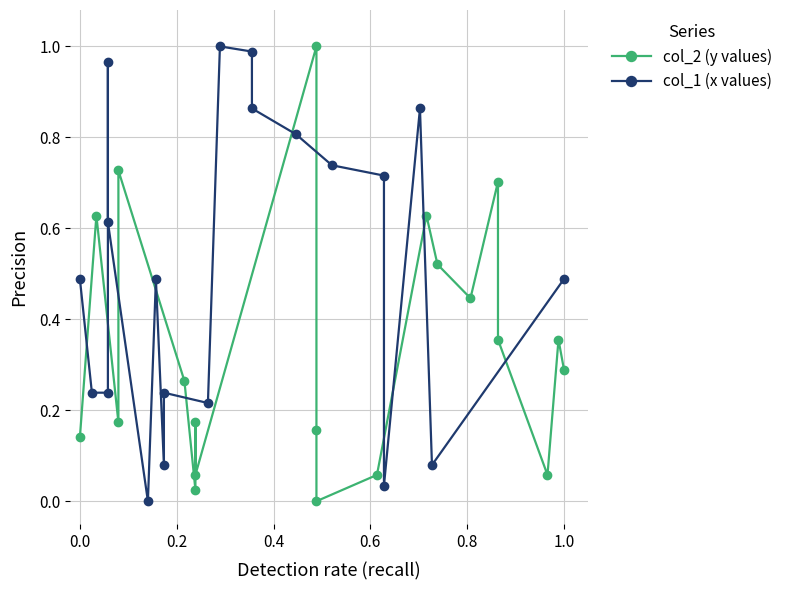

True or false: col_1 (x values) has more than 2 interior local peaks.

True